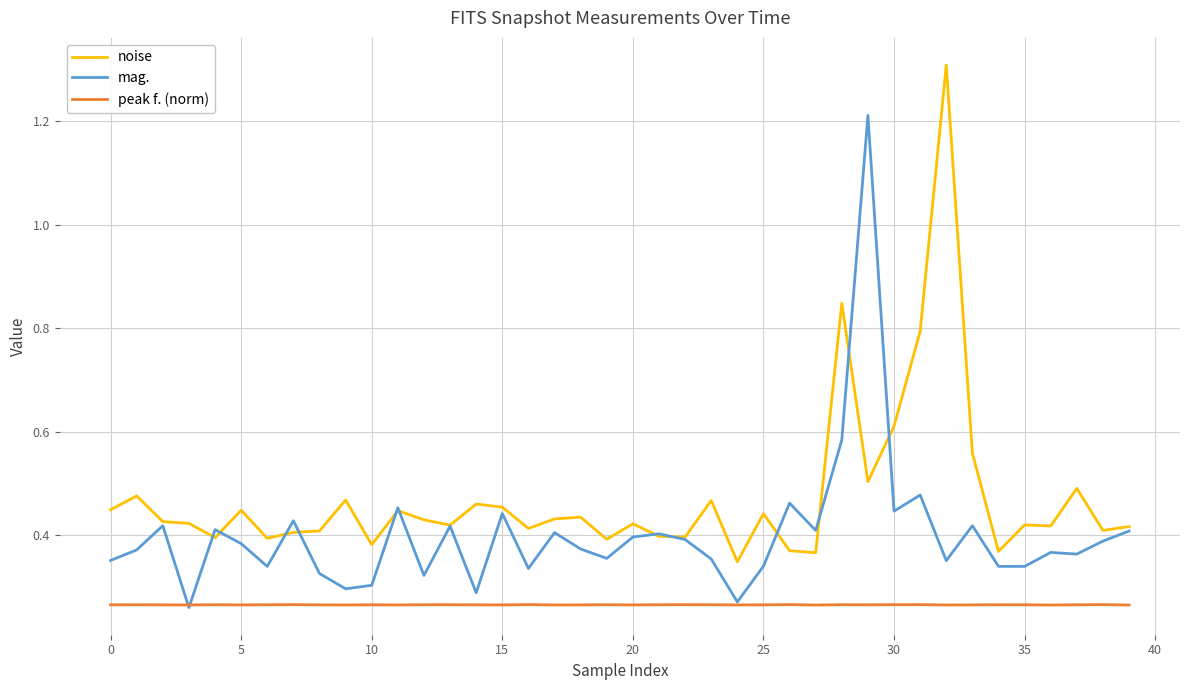

Rank the series by their maximum value, from highest to lowest.

noise, mag., peak f. (norm)